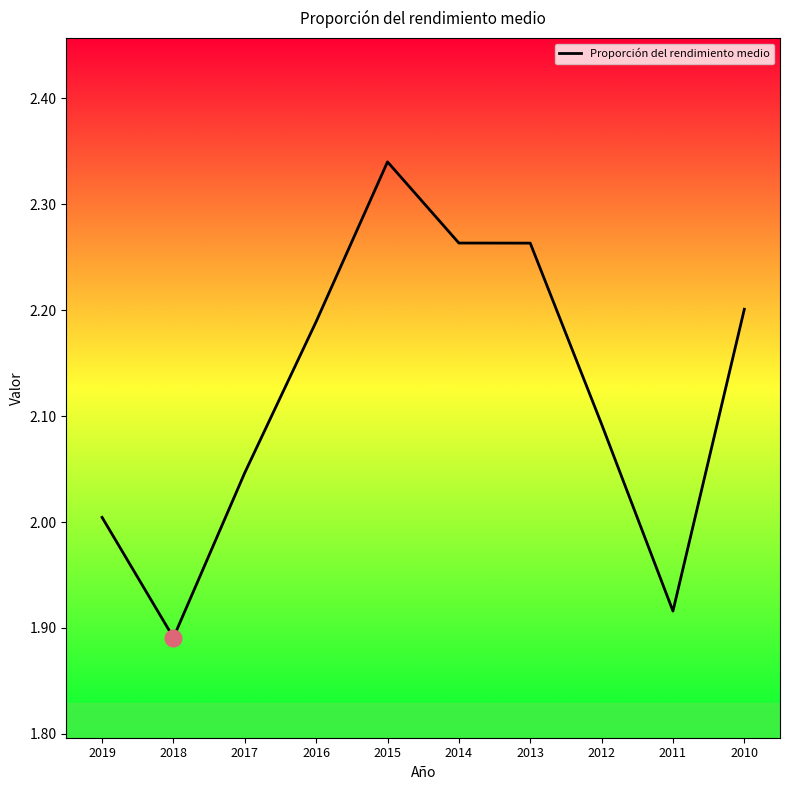

What is the difference between the maximum and minimum values?

0.4